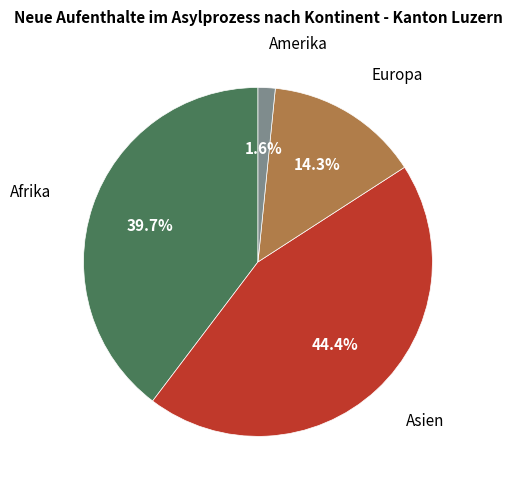

Does any single category account for the majority?

No